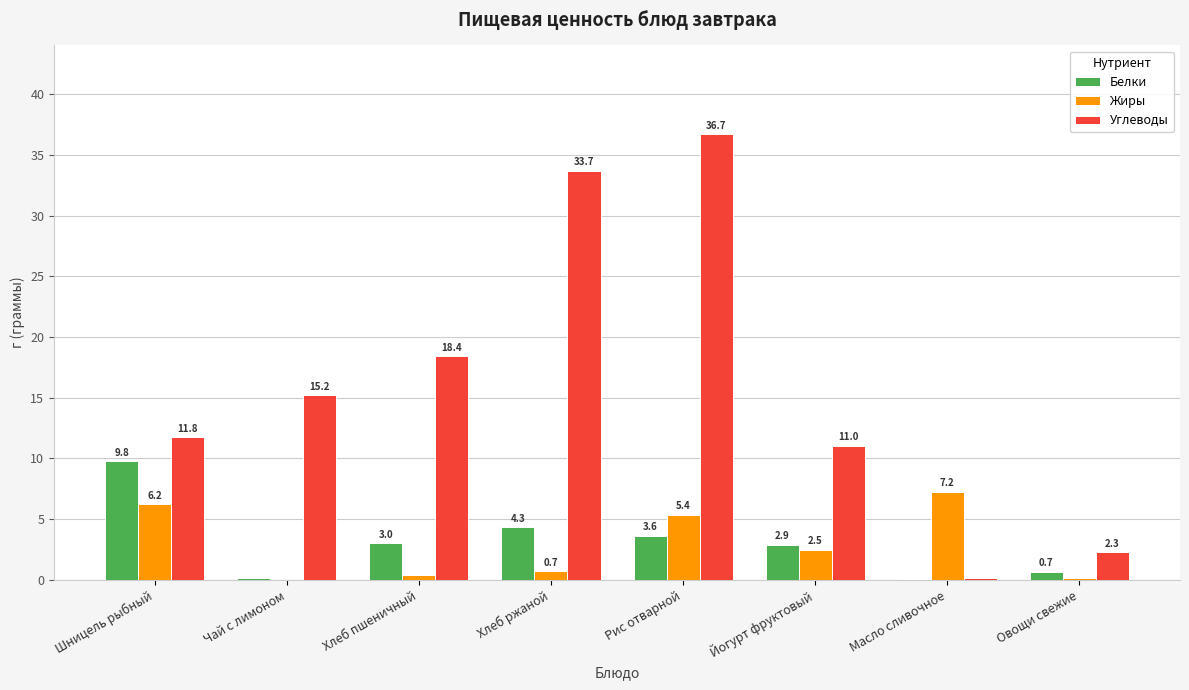

Which category has the highest value in the Белки series?

Шницель рыбный